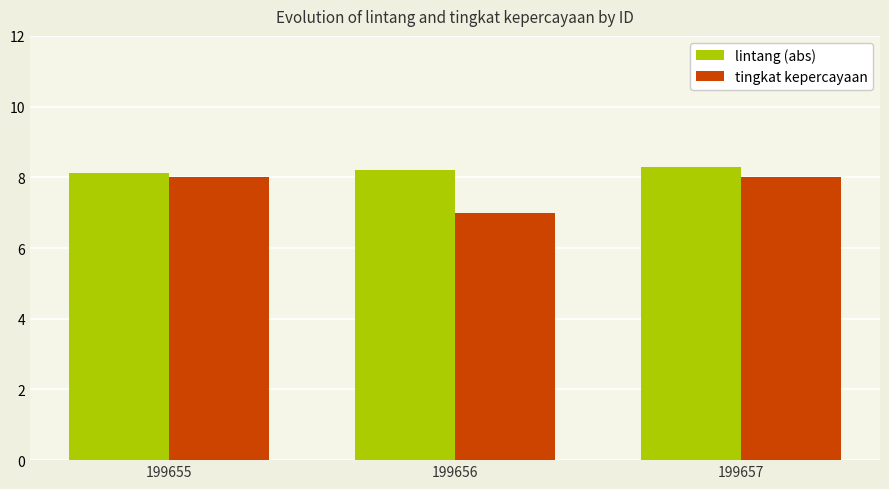

Count the number of data series in this chart.

2